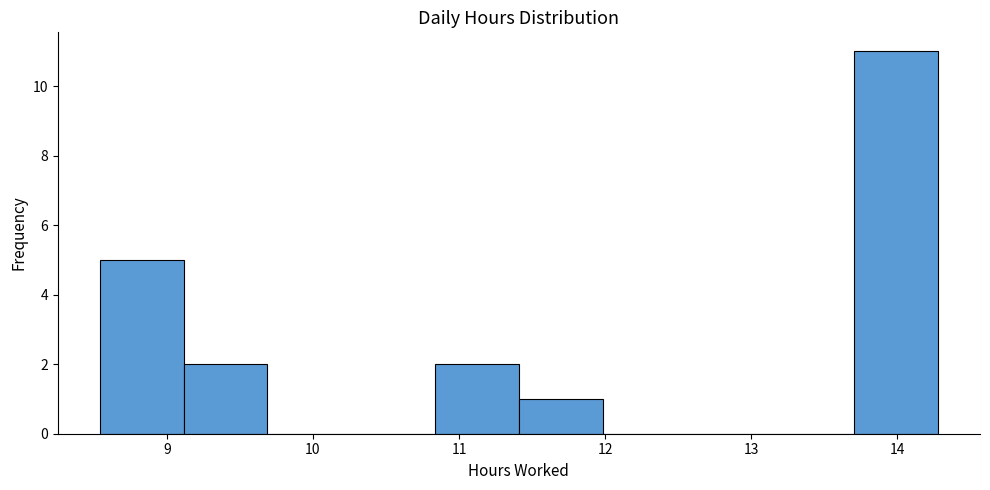

Over which range of the x-axis is the bar tallest?

13.7 to 14.3